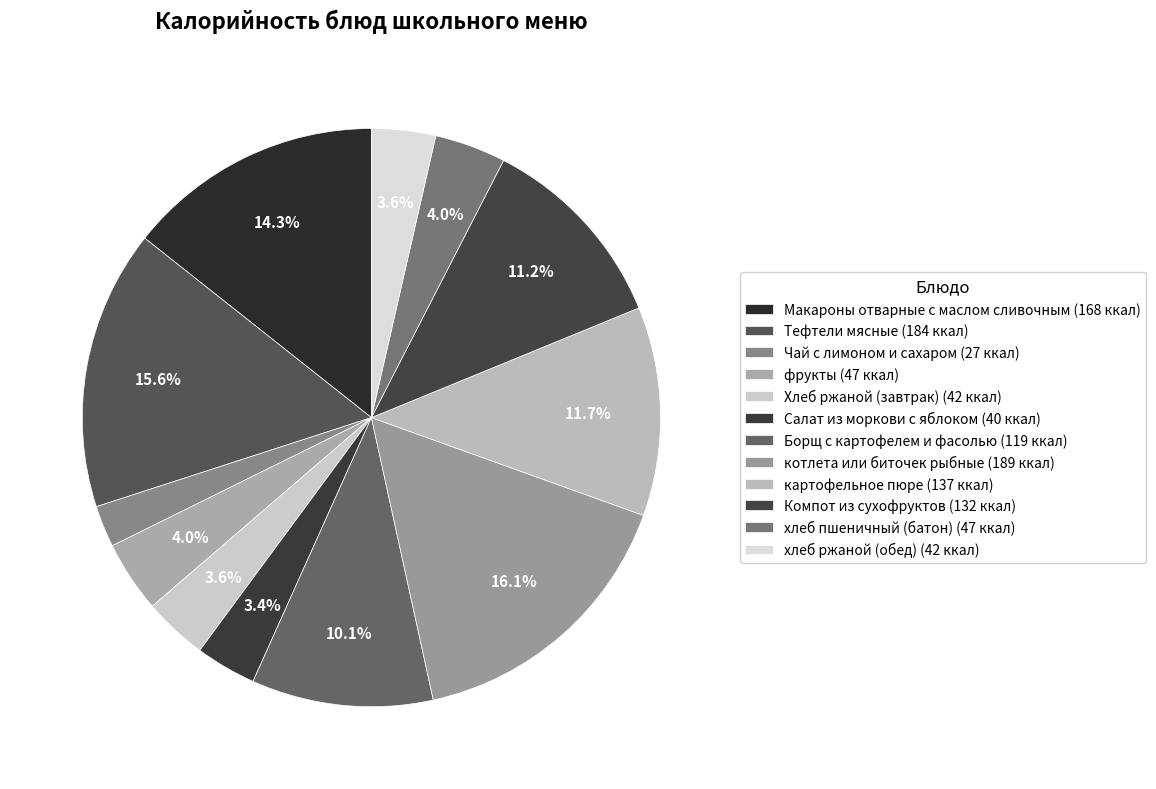

Is there a majority slice in this chart?

No